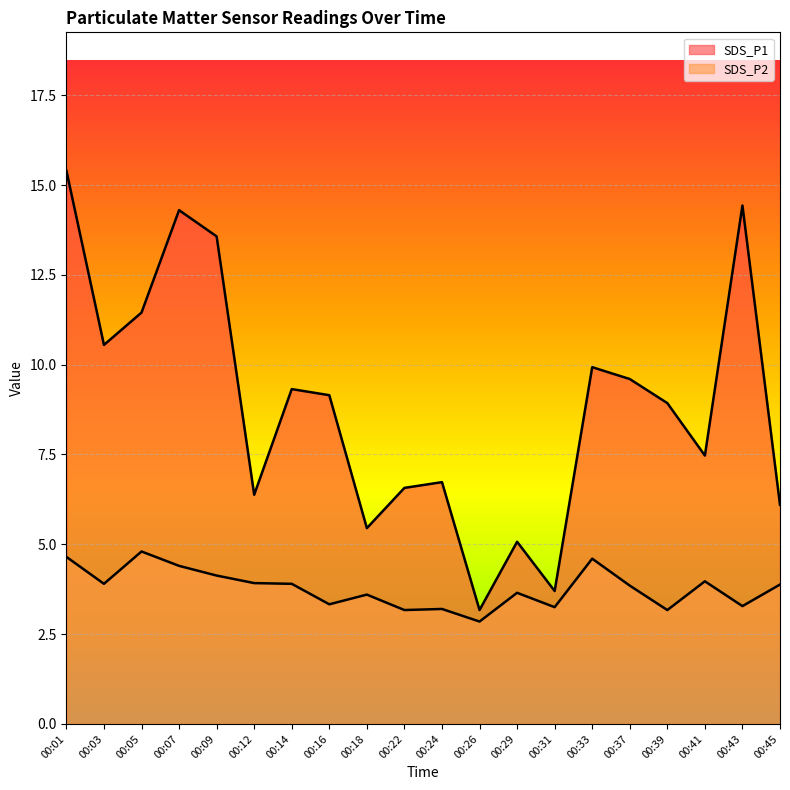

What is the difference between the maximum and second lowest values in the SDS_P2 series?

1.6